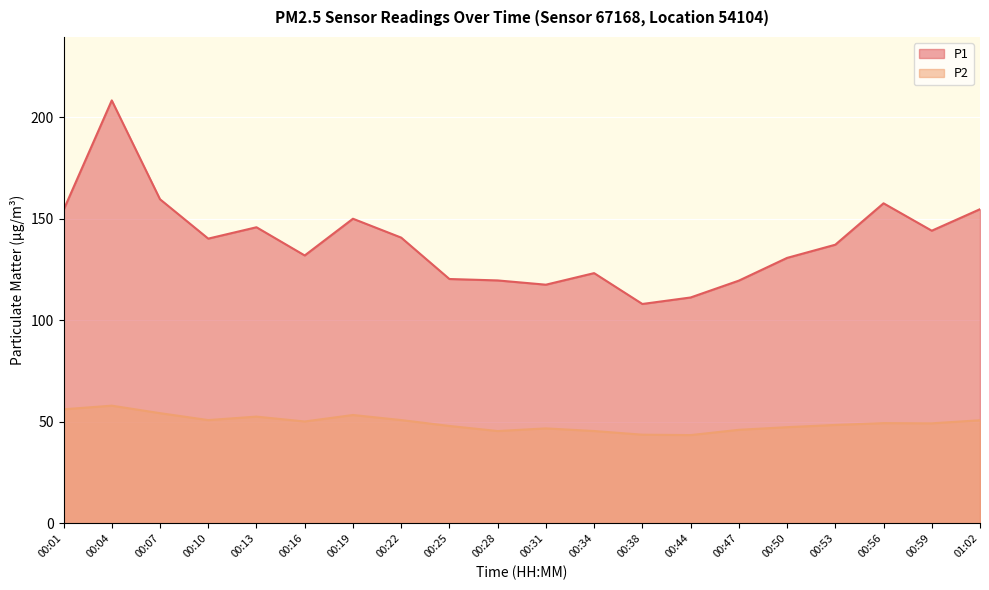

Where is P1 nearest to the value 158?

00:56